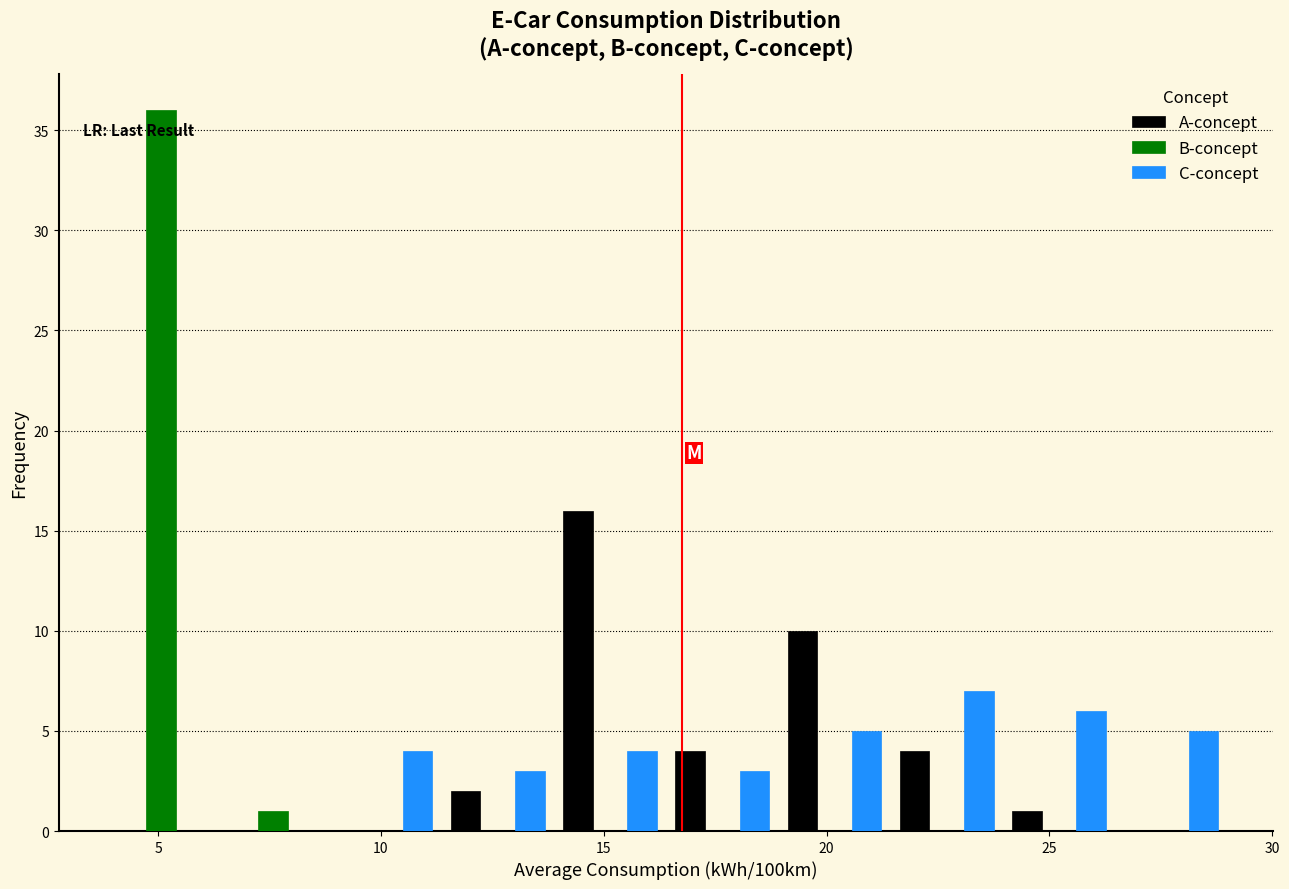

In the A-concept series, which range on the x-axis has the tallest bar?

14.0 to 16.5